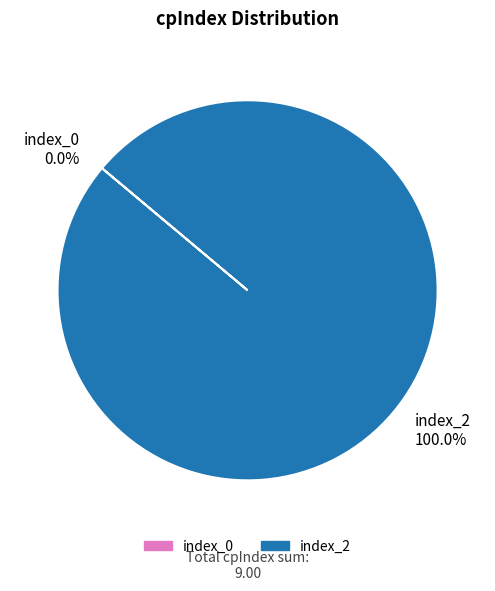

Does any single category account for the majority?

Yes